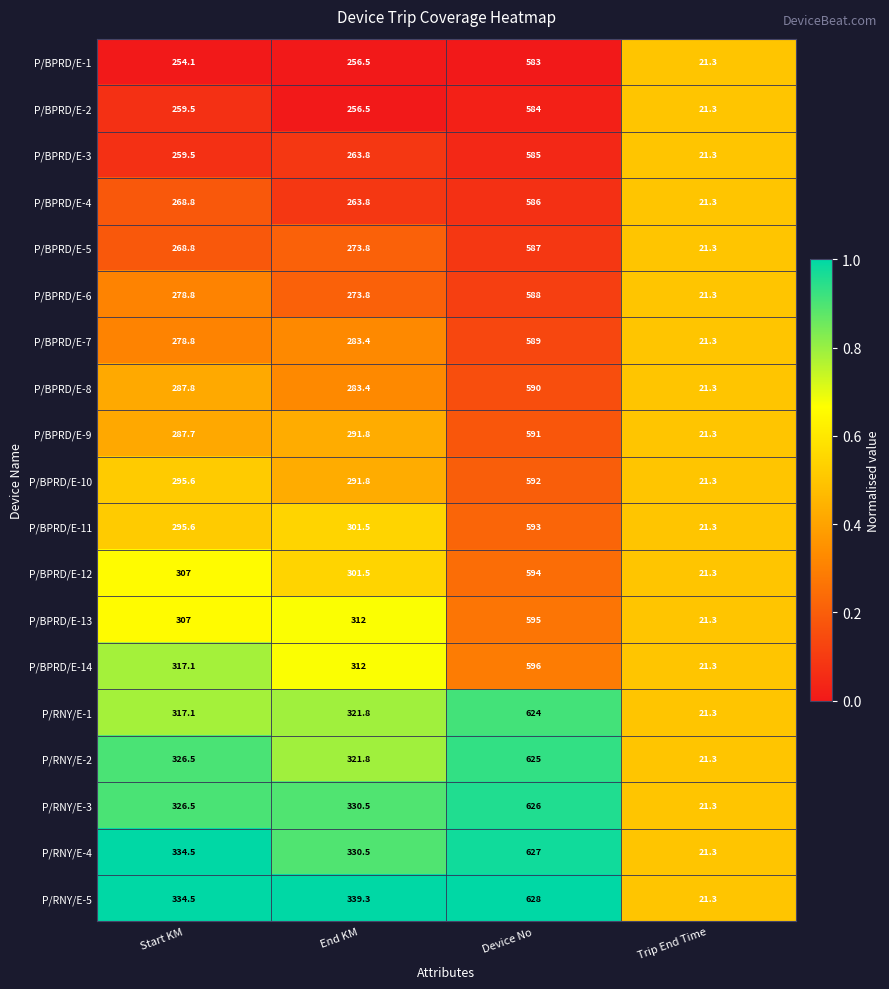

Is it true that P/BPRD/E-3 equals 263.8 at End KM?

True